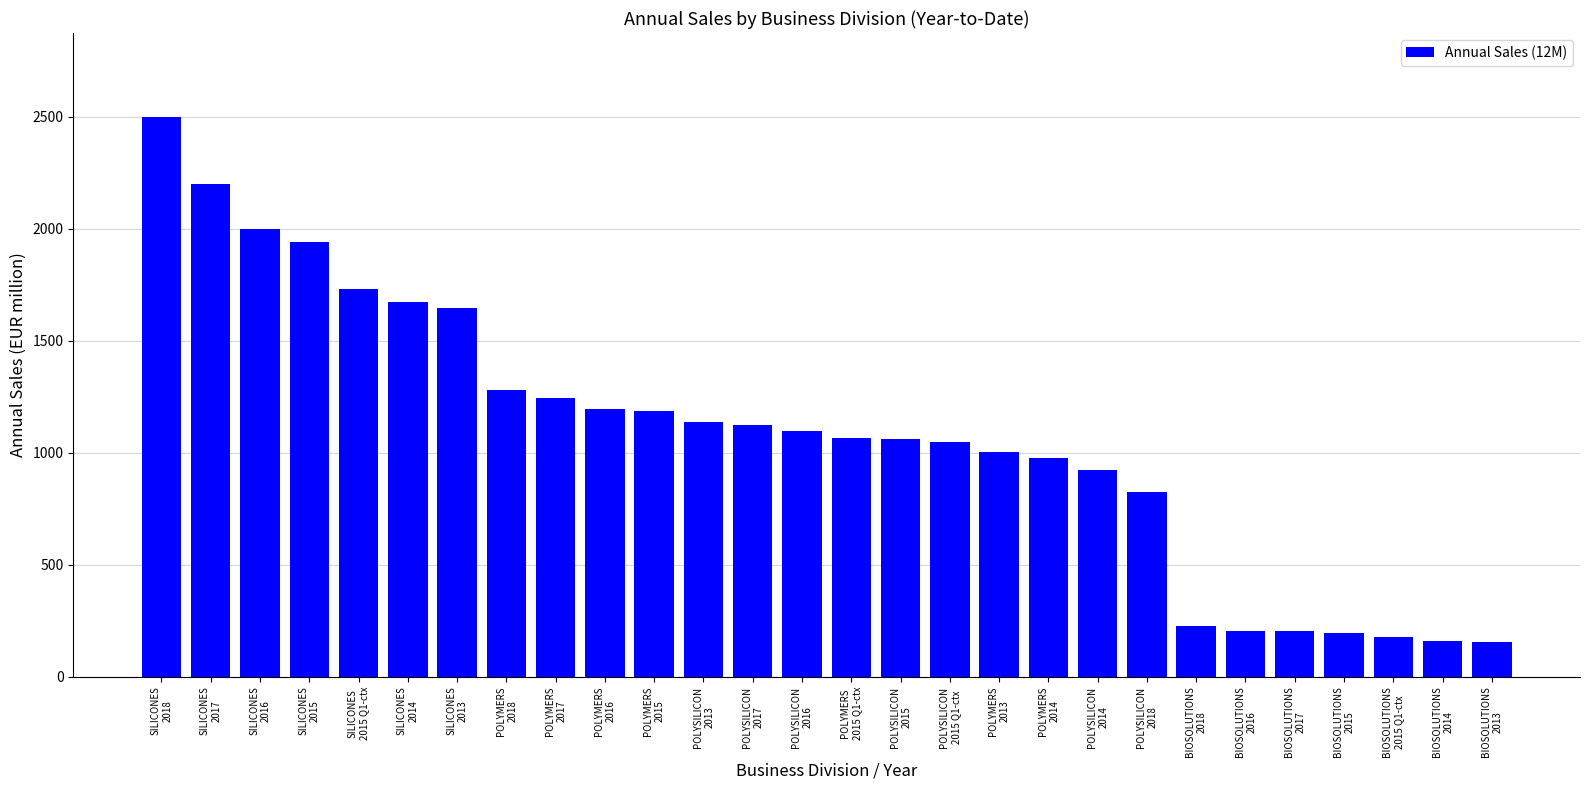

What is the difference between the second highest and minimum values?

2042.6